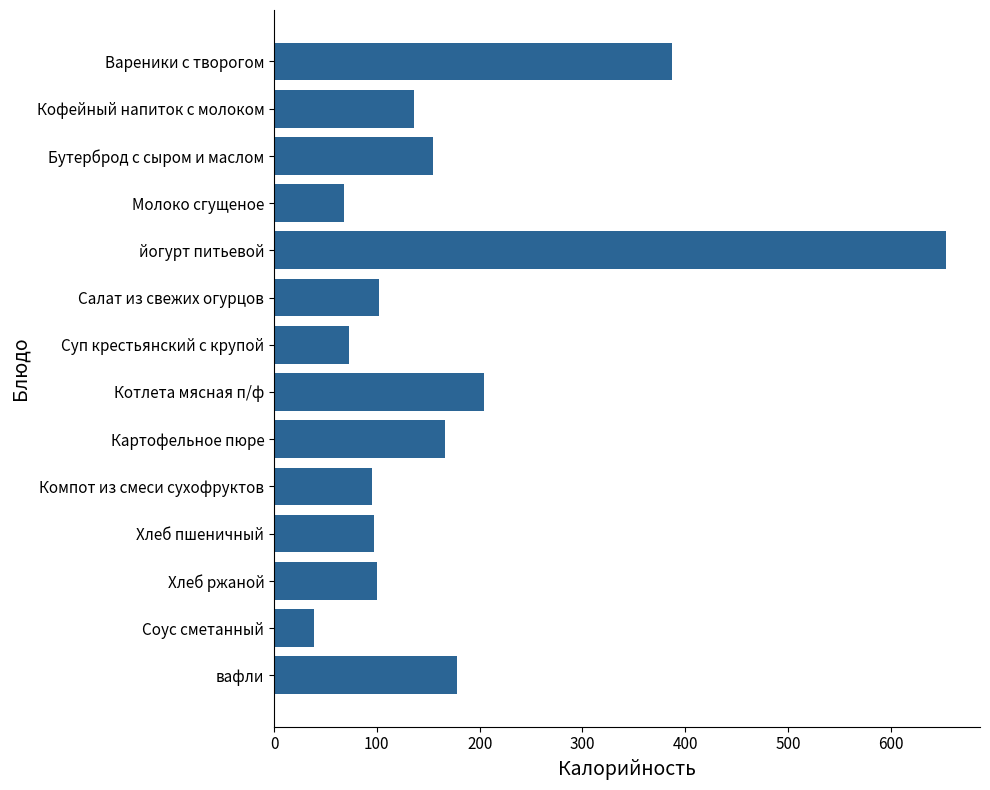

What is the average value?

175.2